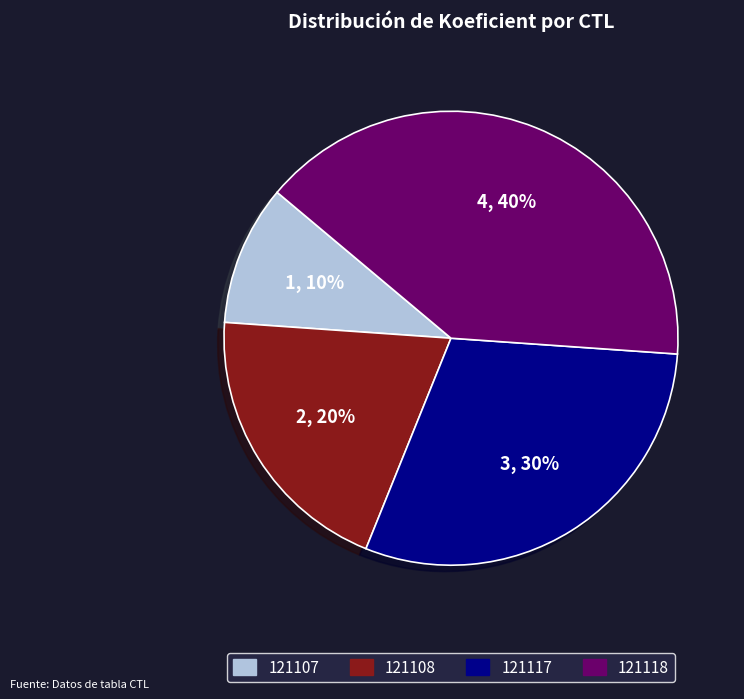

Is 121118 the majority of the pie?

No